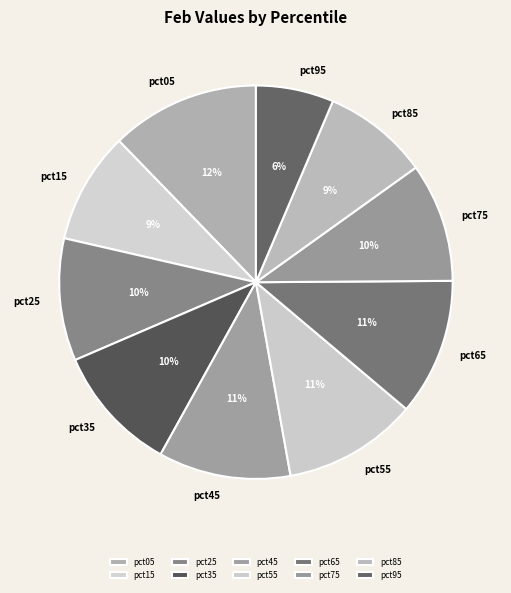

How many segments does this pie chart have?

10